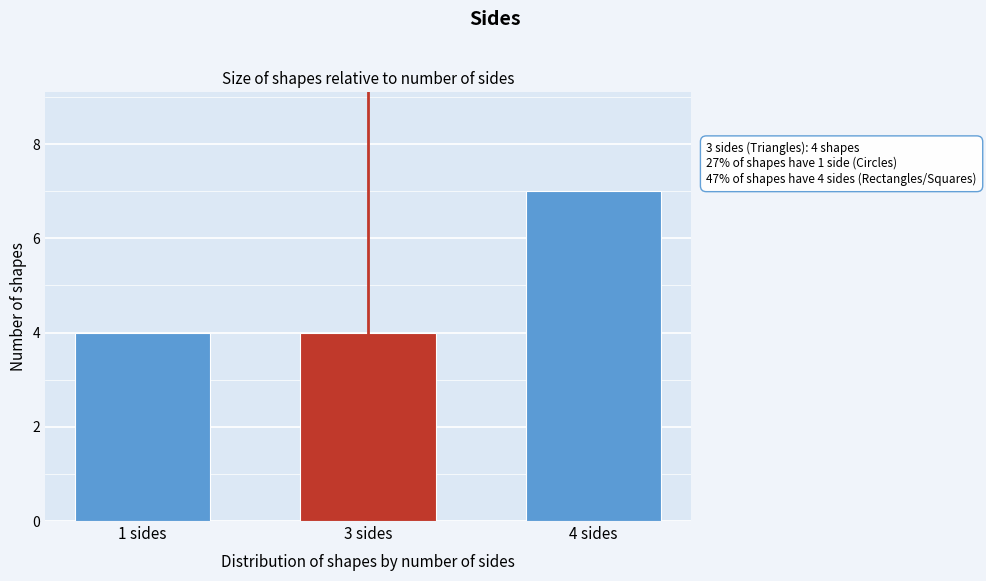

Reading left to right, transcribe all the data shown in this chart.

4	4	7